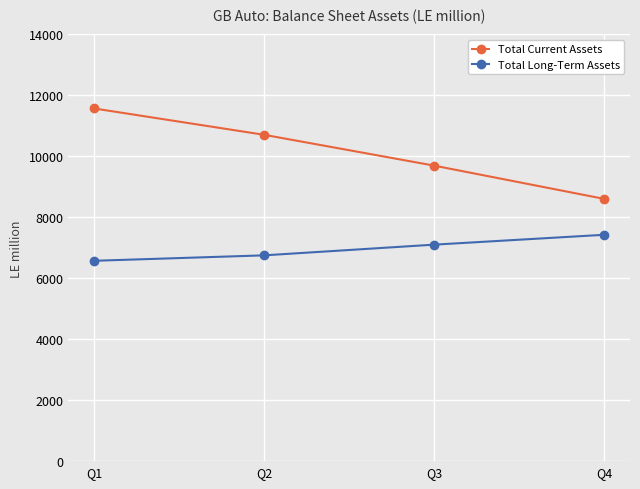

What is the difference between the highest and lowest values at Q3?

2591.6